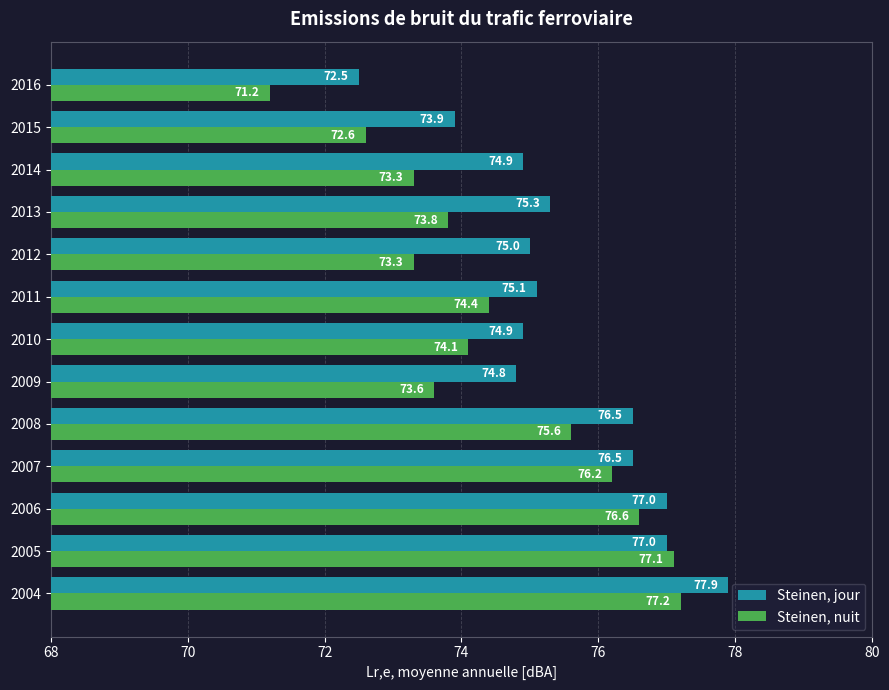

Where is Steinen, nuit nearest to the value 74?

2010